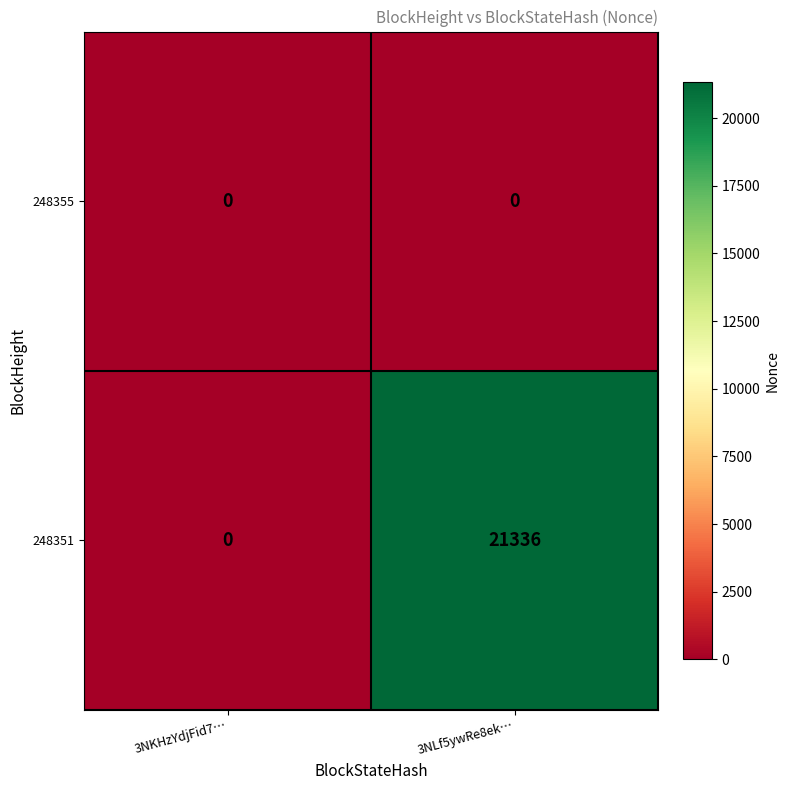

Which series has the largest range (max minus min)?

248351